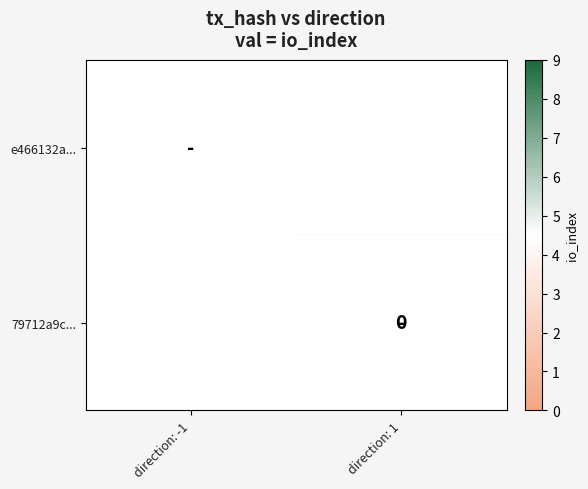

The value of e466132a... at direction: -1 is 9. True or false?

True